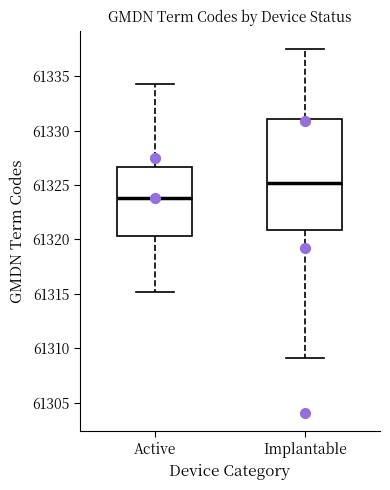

Which box is the tallest, from its lower edge to its upper edge?

Implantable